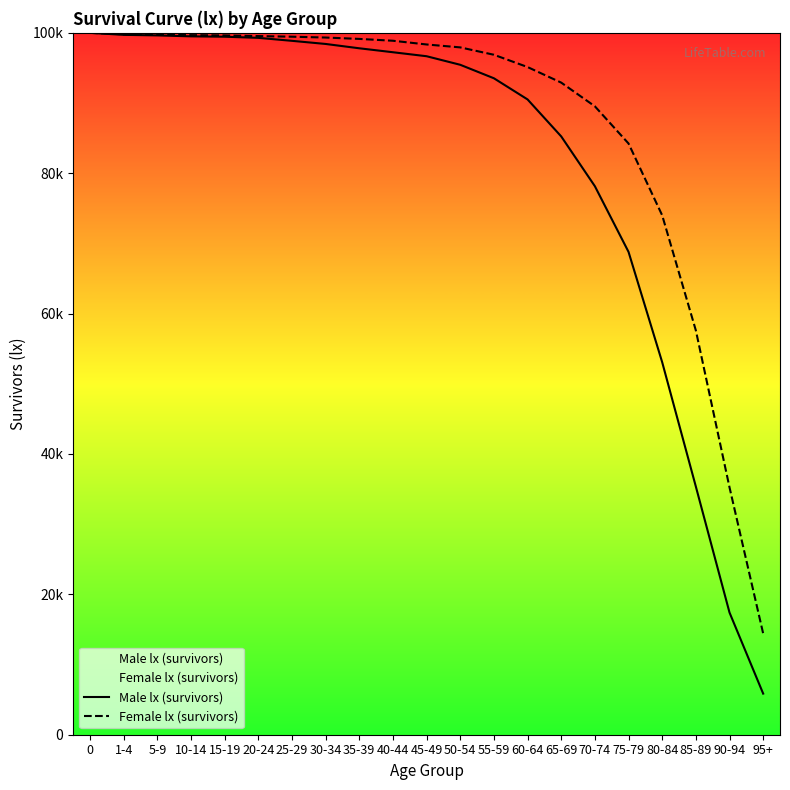

Rank the categories by Male lx (survivors) value from lowest to highest.

95+, 90-94, 85-89, 80-84, 75-79, 70-74, 65-69, 60-64, 55-59, 50-54, 45-49, 40-44, 35-39, 30-34, 25-29, 20-24, 15-19, 10-14, 5-9, 1-4, 0